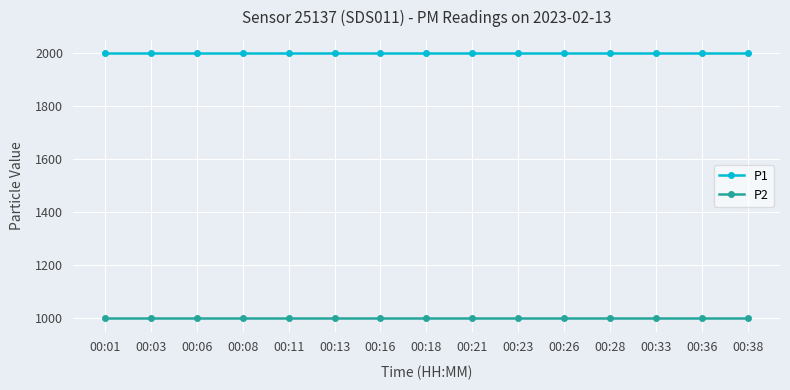

What is the value of the P1 point at the 3rd from the left?

1999.9